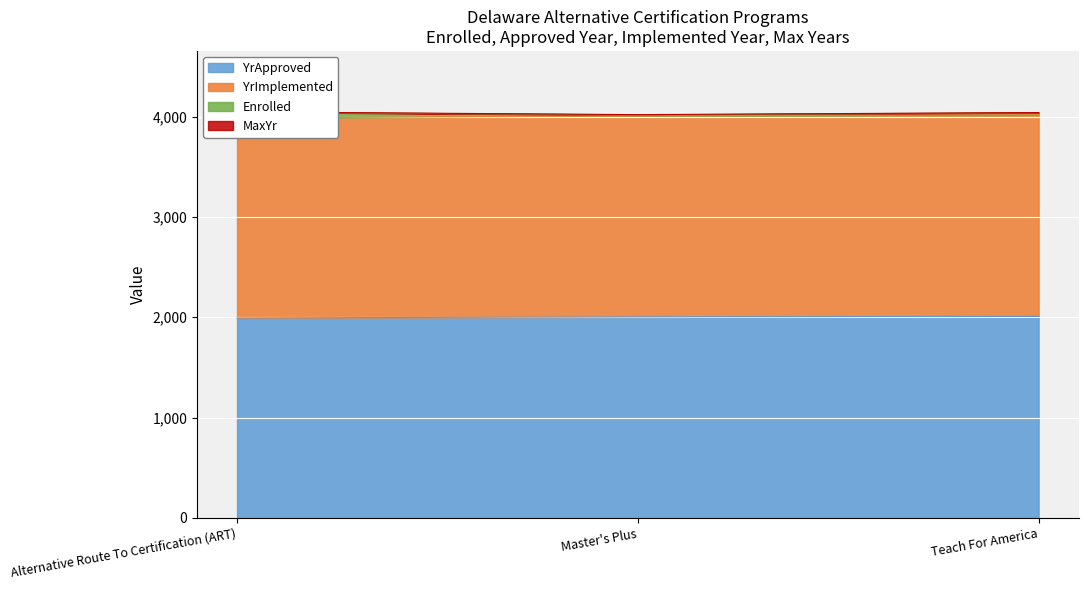

What is the difference between the maximum and minimum values in the YrApproved series?

15